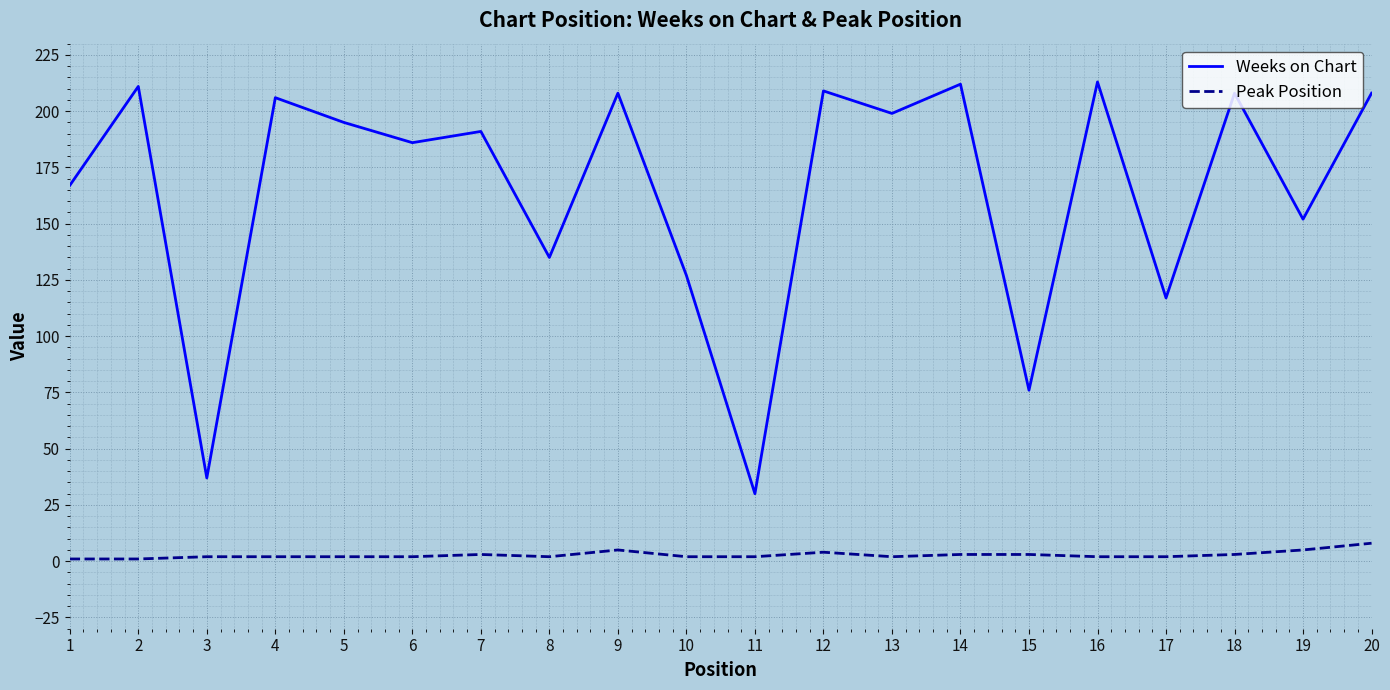

True or false: Peak Position and Weeks on Chart cross at least once.

False